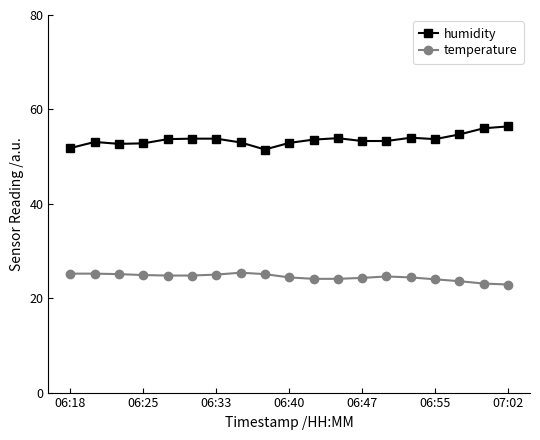

What is the value of the temperature point at the 18th from the left?

23.1